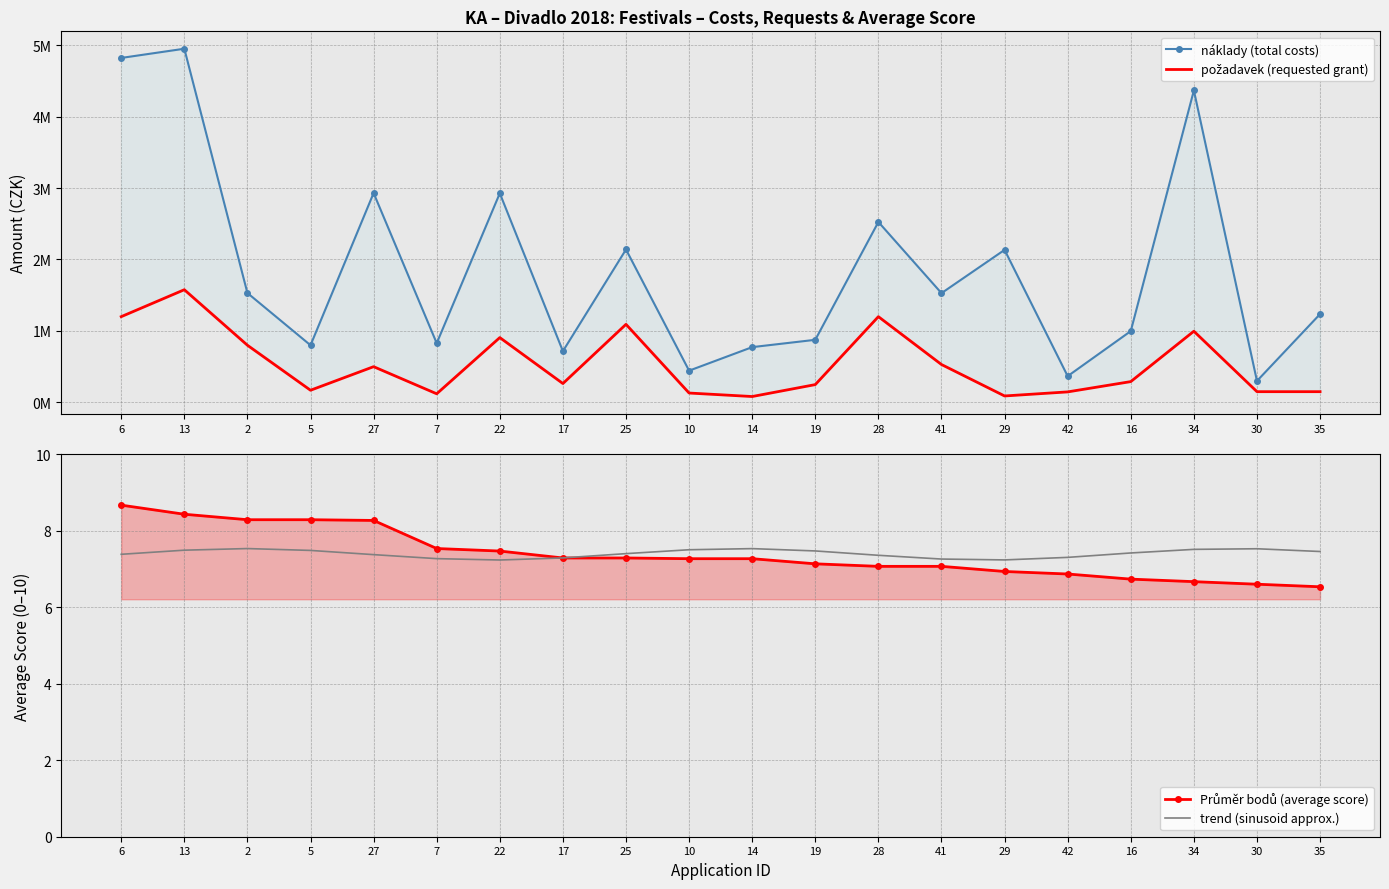

List the series in order of their peak value, highest first.

náklady (total costs), požadavek (requested grant), Průměr bodů (average score), trend (sinusoid approx.)